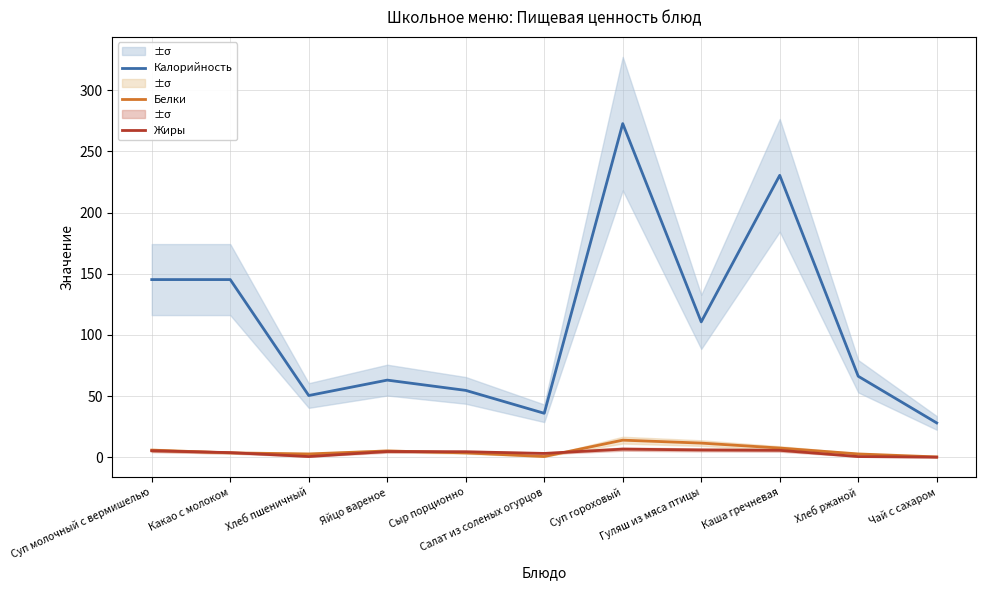

Which series has the largest range (max minus min)?

Калорийность